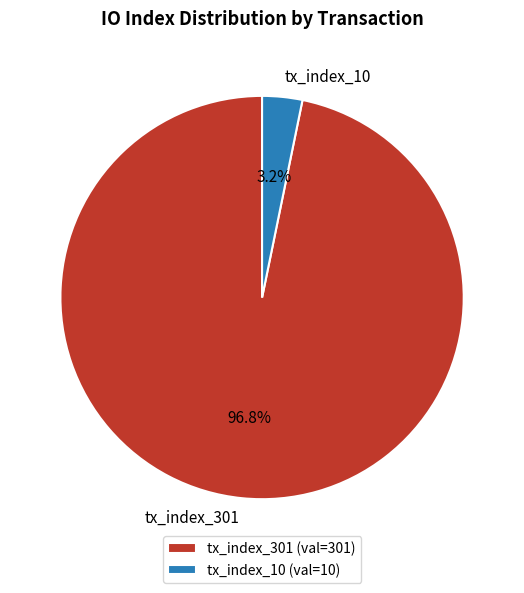

What percentage do tx_index_10 and tx_index_301 together represent?

100.0%